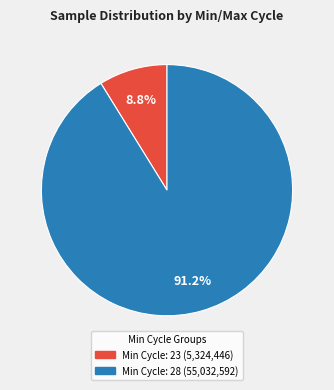

Is there any slice that represents more than half of the pie?

Yes